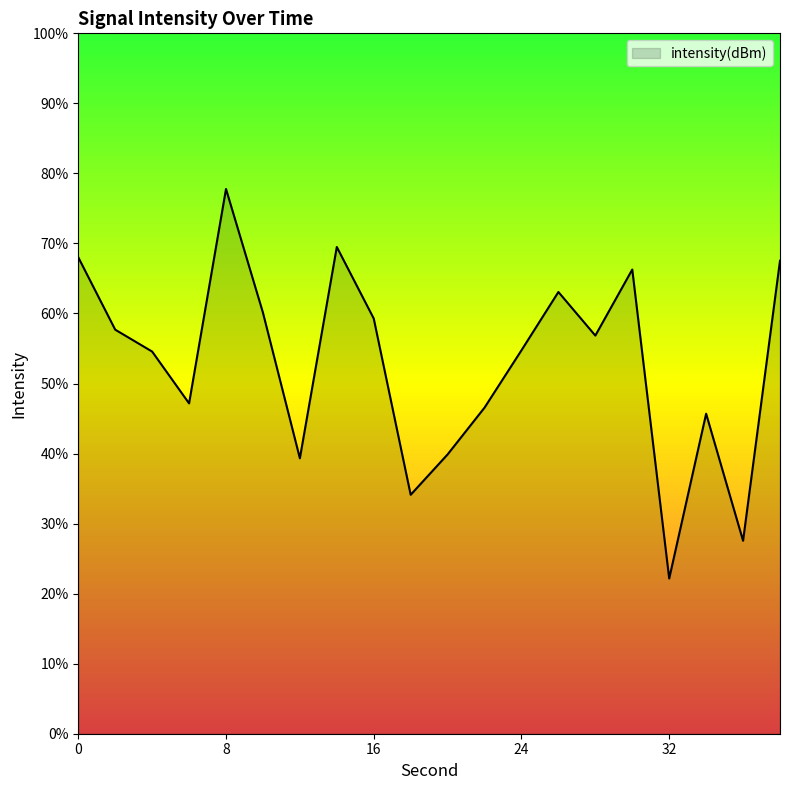

What is the greatest value displayed?

77.8